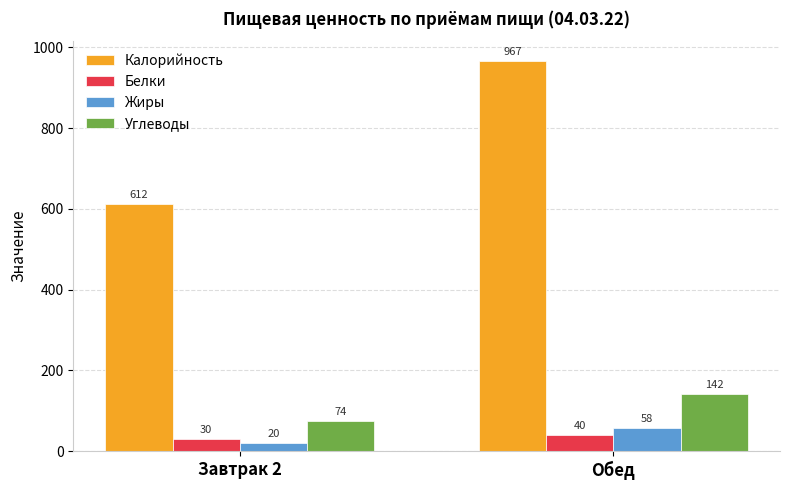

Where is Жиры nearest to the value 39?

Завтрак 2